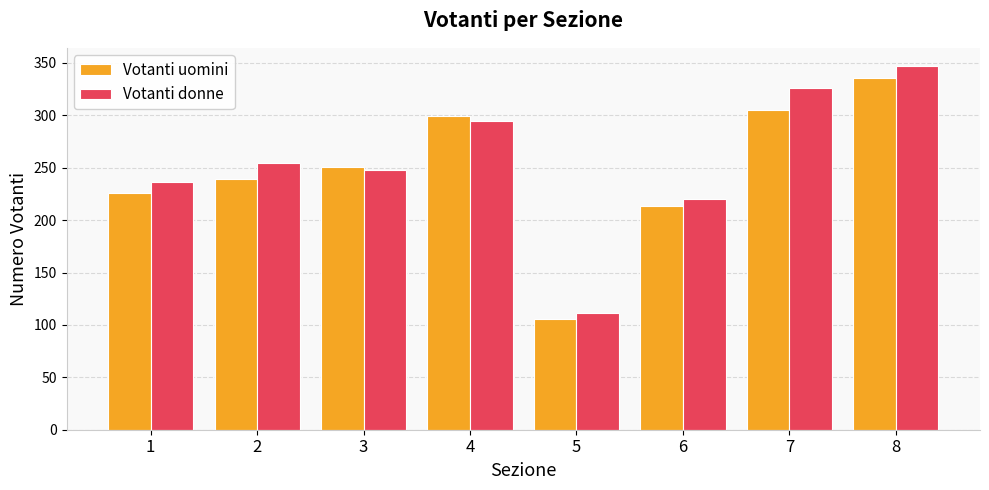

What is the approximate value of Votanti uomini at 4, to the nearest 5?

300